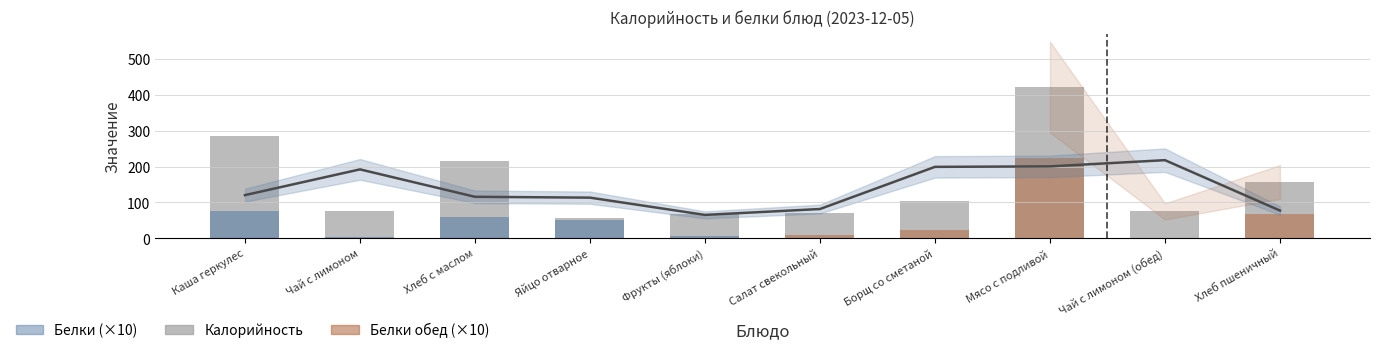

Which label corresponds to the smallest value in the chart?

Яйцо отварное